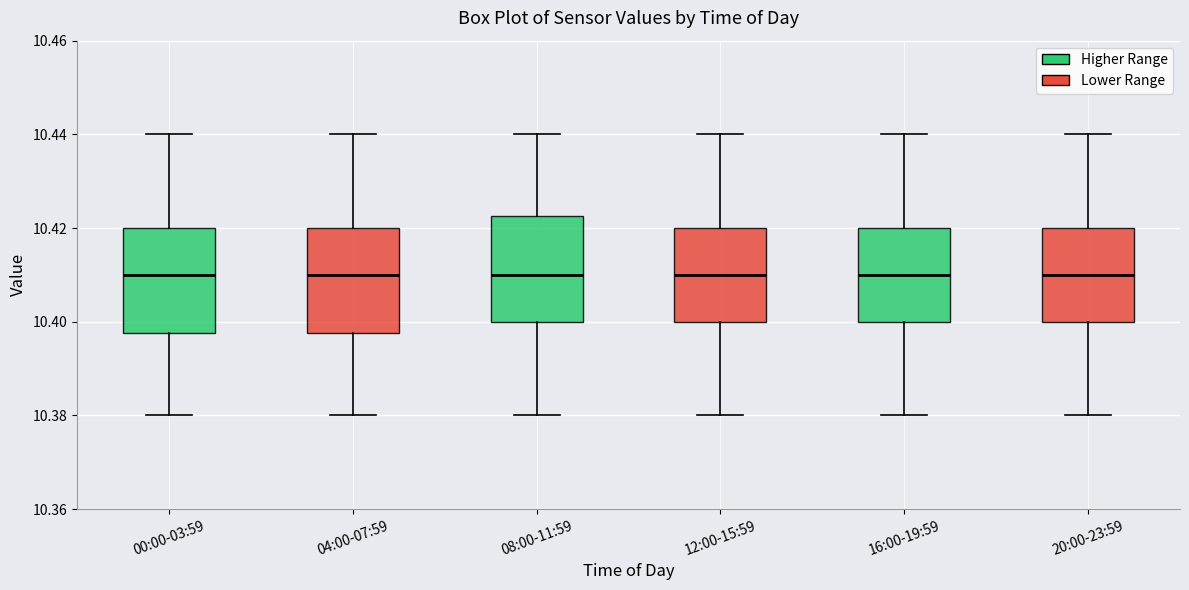

Reading left to right, read every box against the y-axis: the position of its median line, the range the box covers, and the ends of its whiskers. The values are not printed on the chart, so give them approximately, as read against the axis.

00:00-03:59: median 10.410, box 10.398 to 10.420, whiskers 10.380 to 10.440
04:00-07:59: median 10.410, box 10.398 to 10.420, whiskers 10.380 to 10.440
08:00-11:59: median 10.410, box 10.400 to 10.422, whiskers 10.380 to 10.440
12:00-15:59: median 10.410, box 10.400 to 10.420, whiskers 10.380 to 10.440
16:00-19:59: median 10.410, box 10.400 to 10.420, whiskers 10.380 to 10.440
20:00-23:59: median 10.410, box 10.400 to 10.420, whiskers 10.380 to 10.440